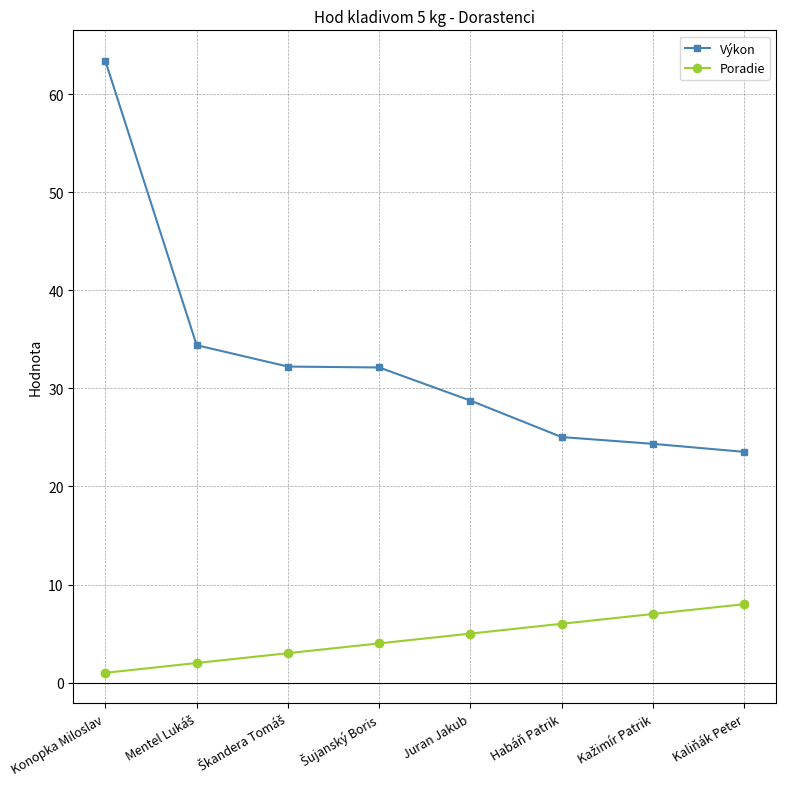

At which category is the sum across all series the highest?

Konopka Miloslav